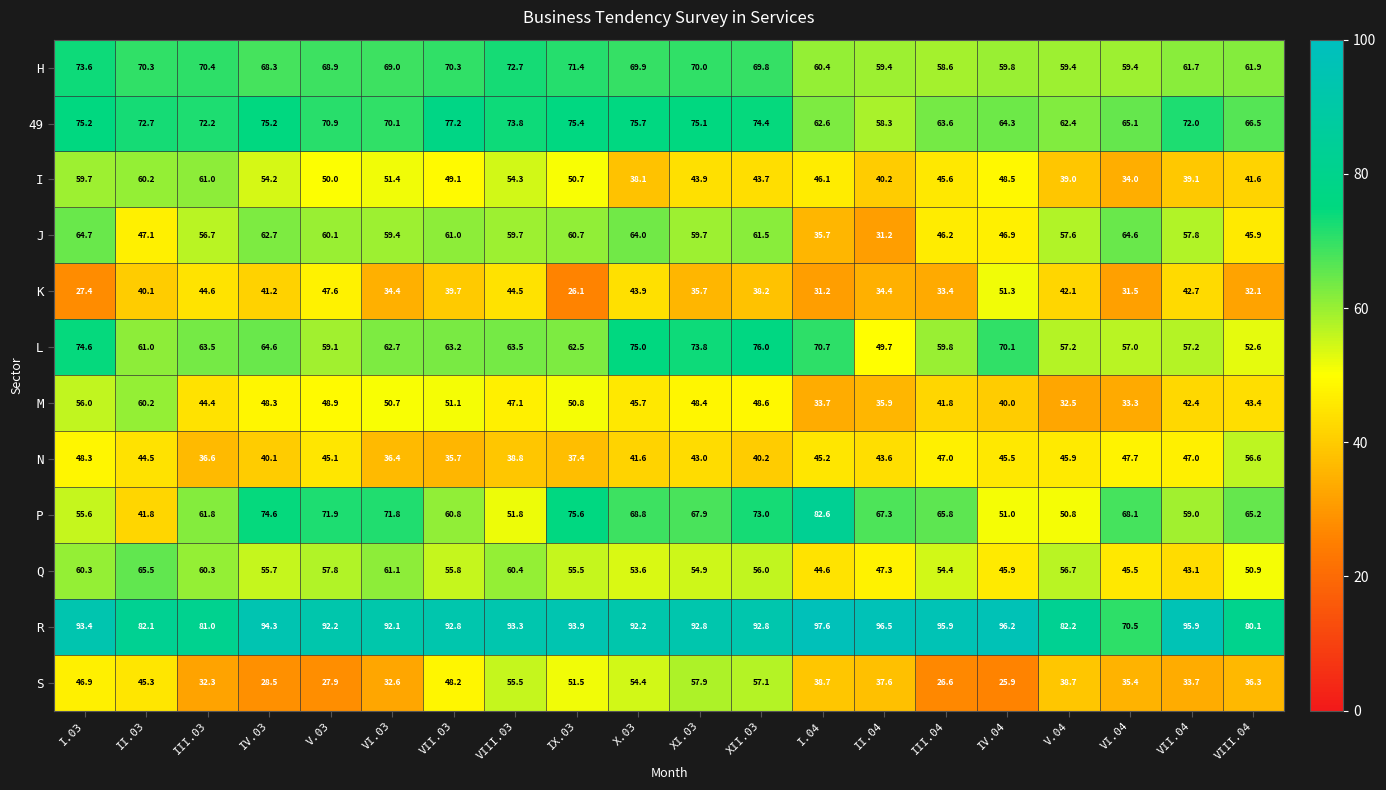

What is the minimum value shown in the chart?

25.9